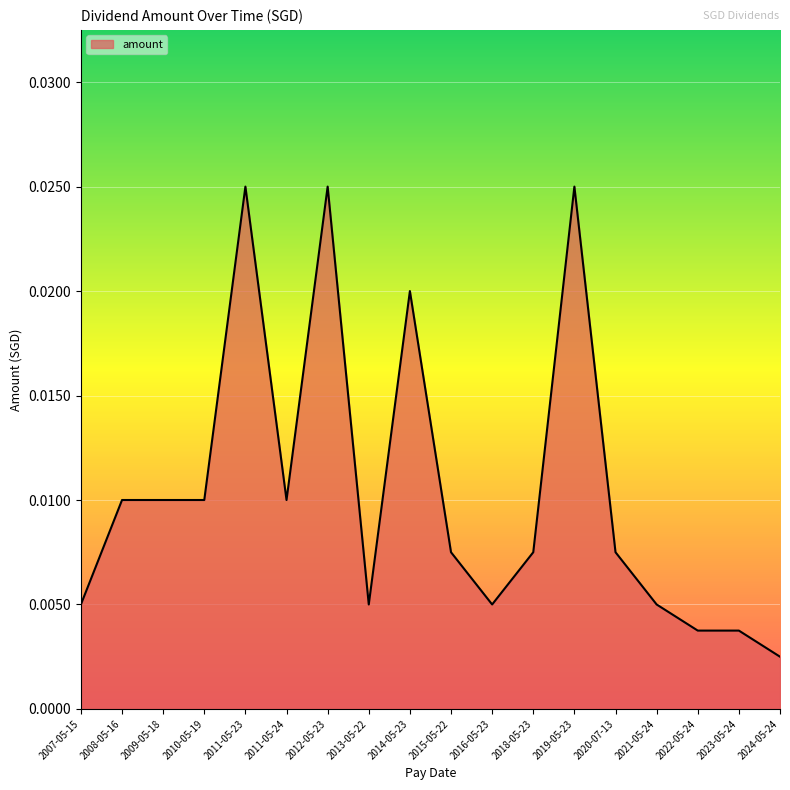

What is the sum of all values?

0.2